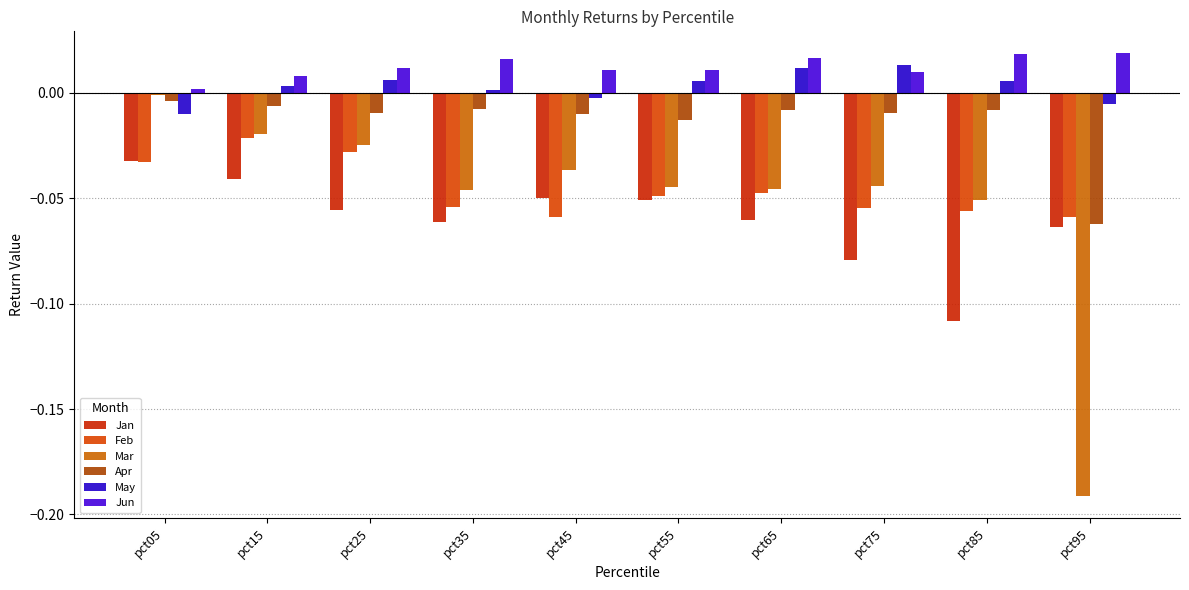

What is the sum of the Feb values at pct65 and pct25?

-0.1